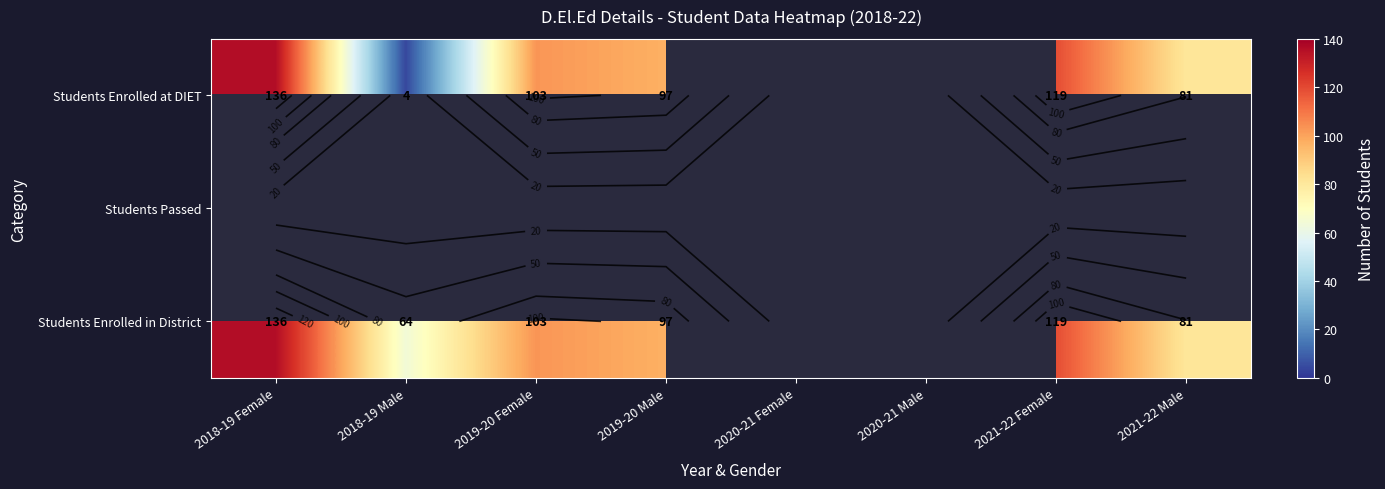

How many categories are shown in the chart?

8